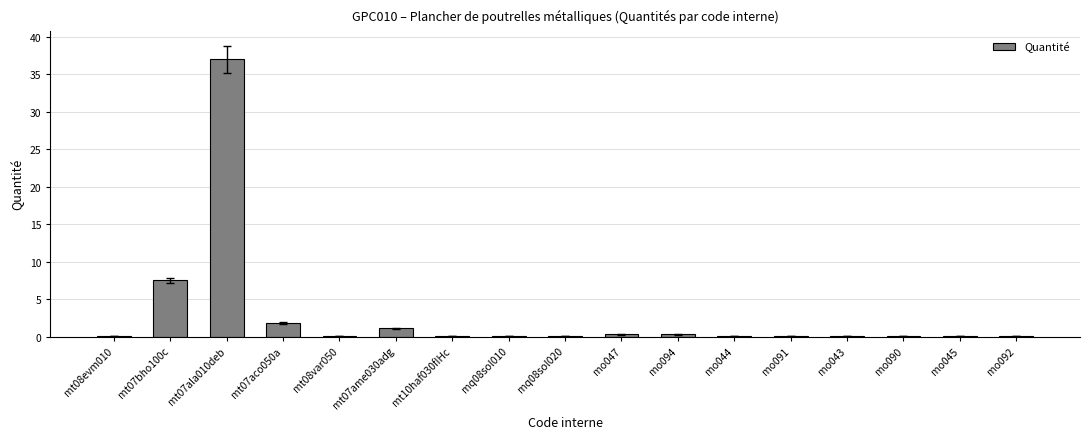

Where is the data nearest to the value 18?

mt07bho100c